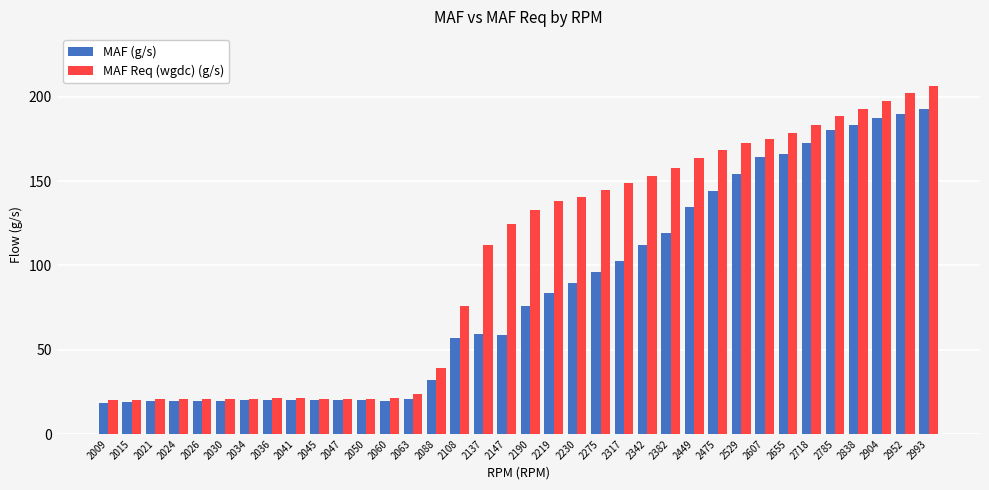

List the series in order of their peak value, lowest first.

MAF (g/s), MAF Req (wgdc) (g/s)